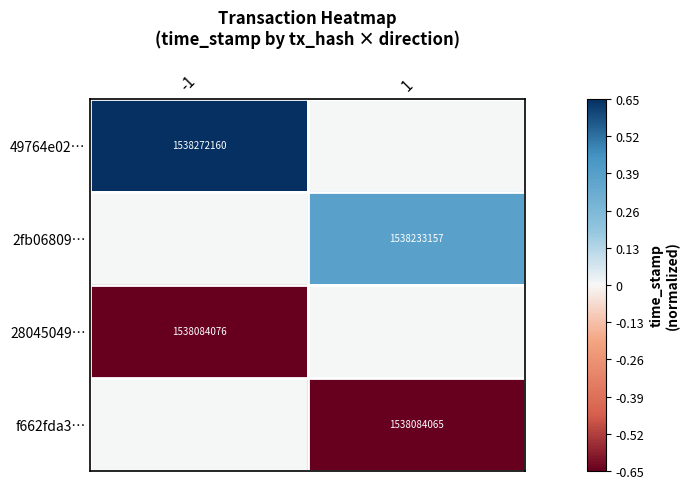

The 2fb06809… series shows 781567714 at 1. True or false?

False